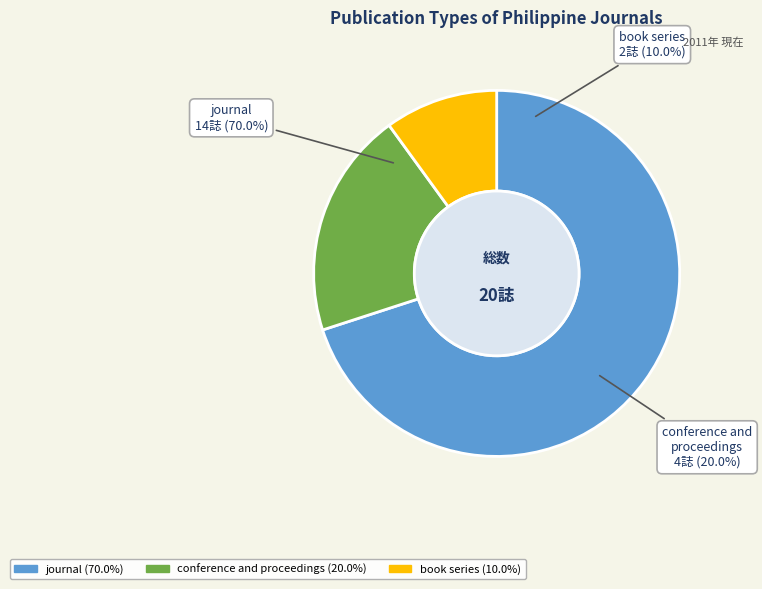

Which slice is the largest?

journal